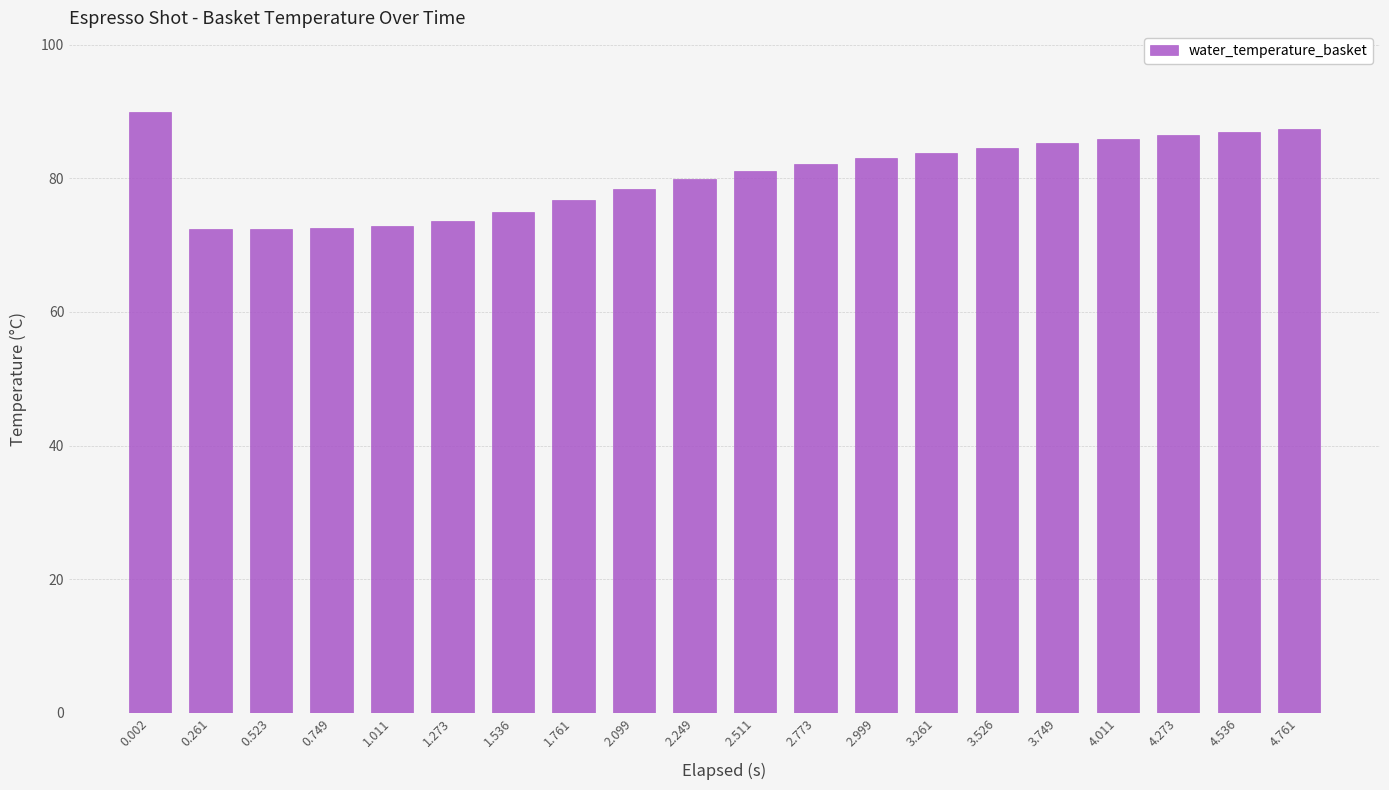

The chart shows a value of 29.3 at 3.526. True or false?

False